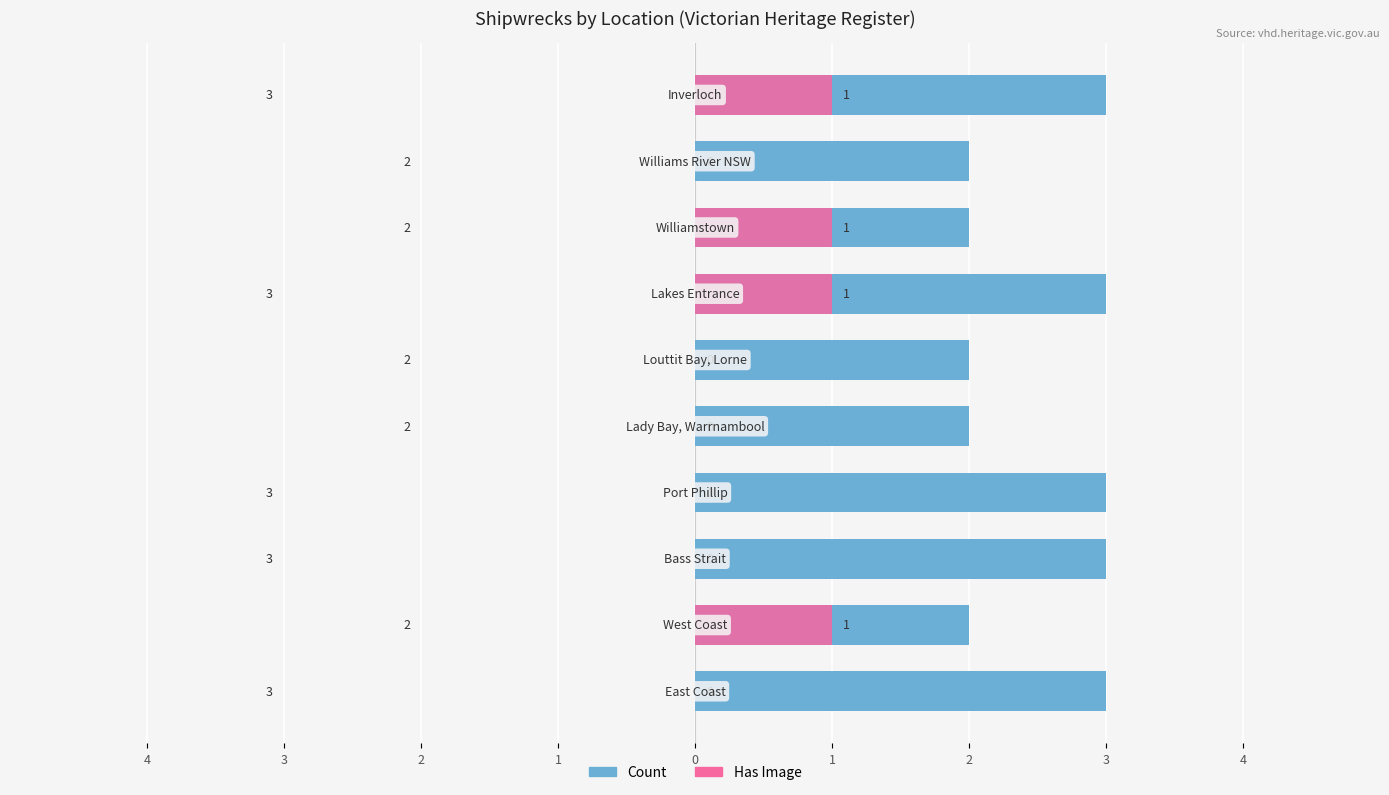

Is the value of Count at 2 greater than the value of Has Image at 9?

Yes